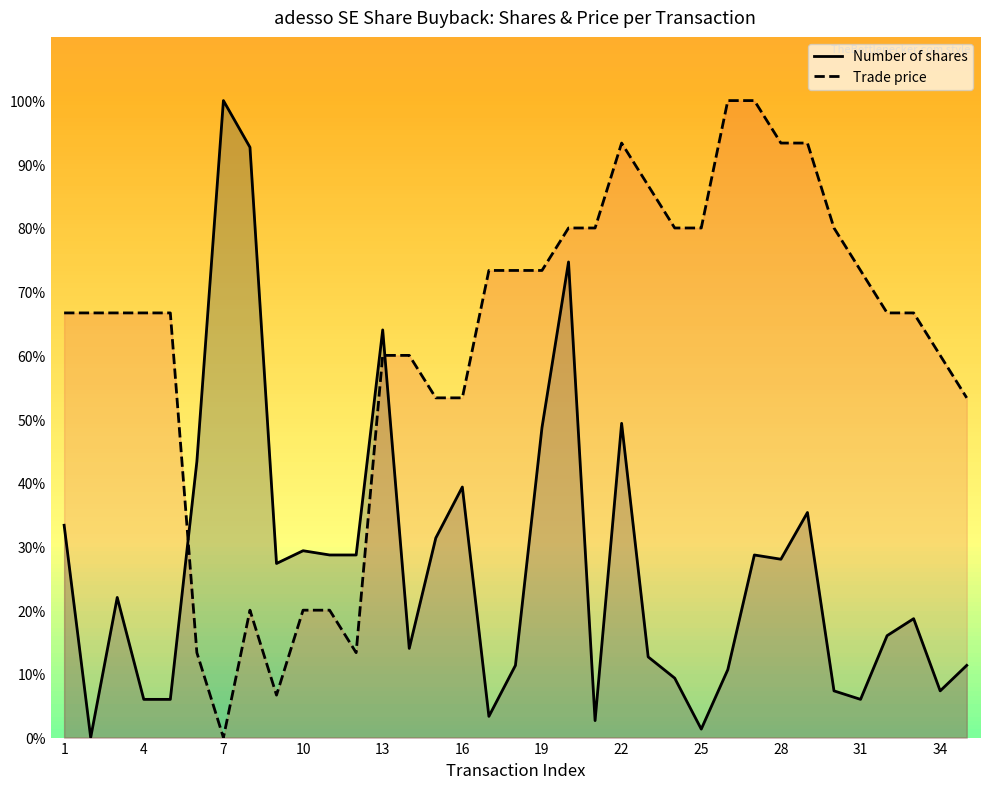

Is it true that Number of shares equals 49.3 at 22?

True